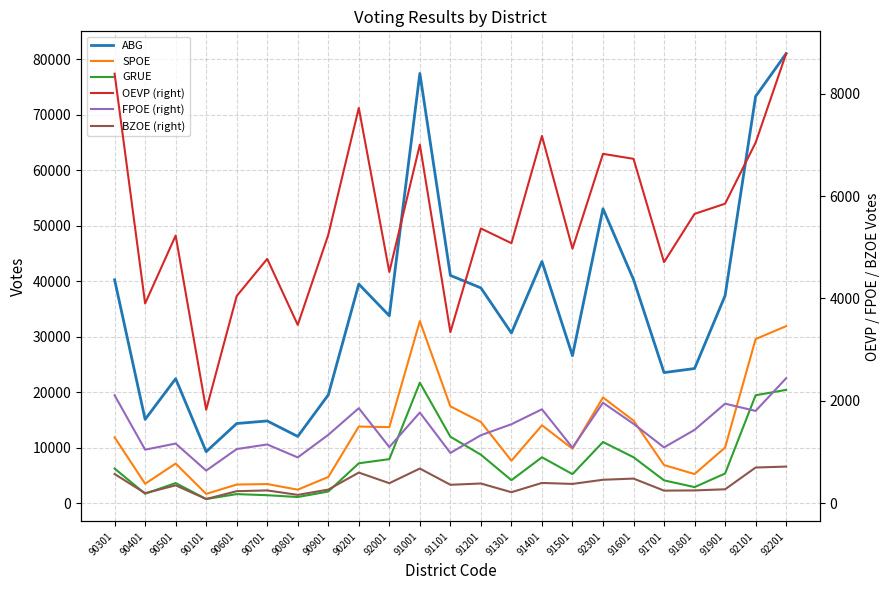

Where is the first local minimum for GRUE?

90401